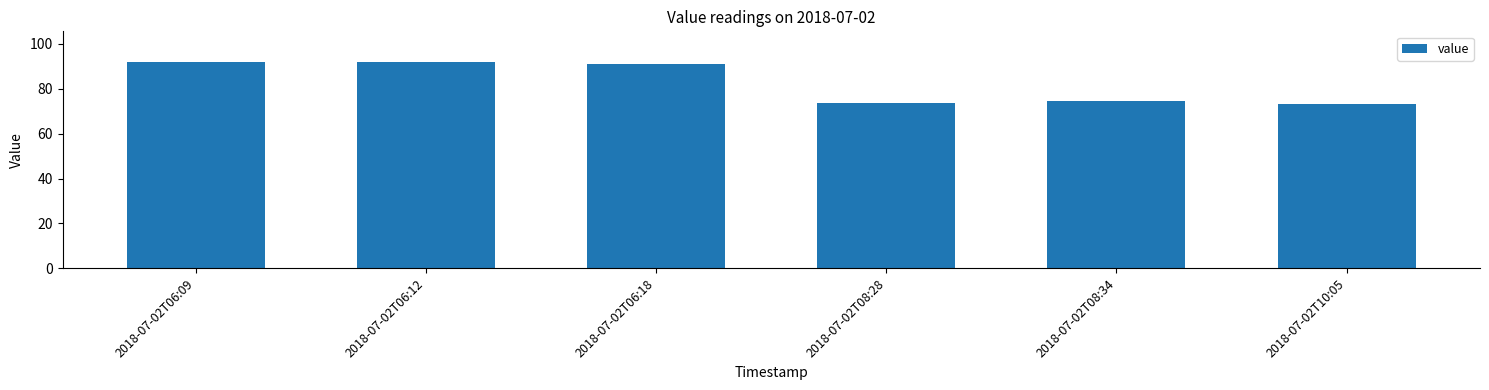

What is the difference between the values at 2018-07-02T08:34 and 2018-07-02T06:12?

17.0